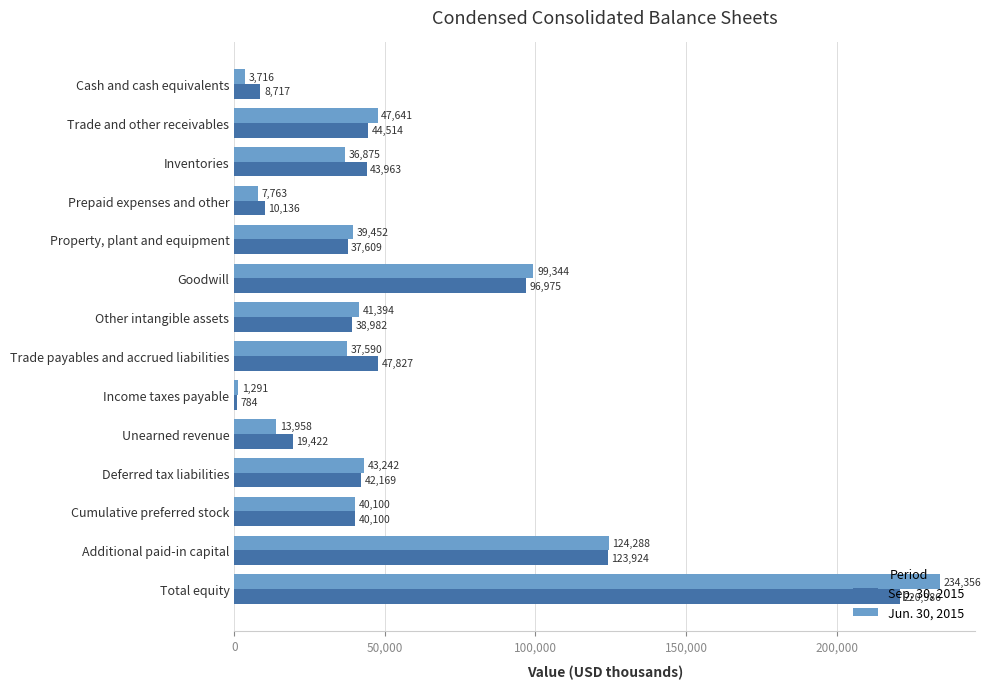

Rank the series by their maximum value, from lowest to highest.

Sep. 30, 2015, Jun. 30, 2015